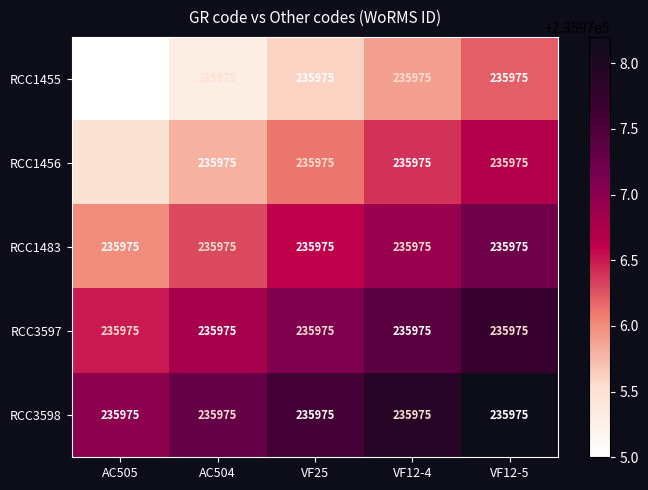

What is the difference between the RCC3598 values at AC505 and AC504?

0.3